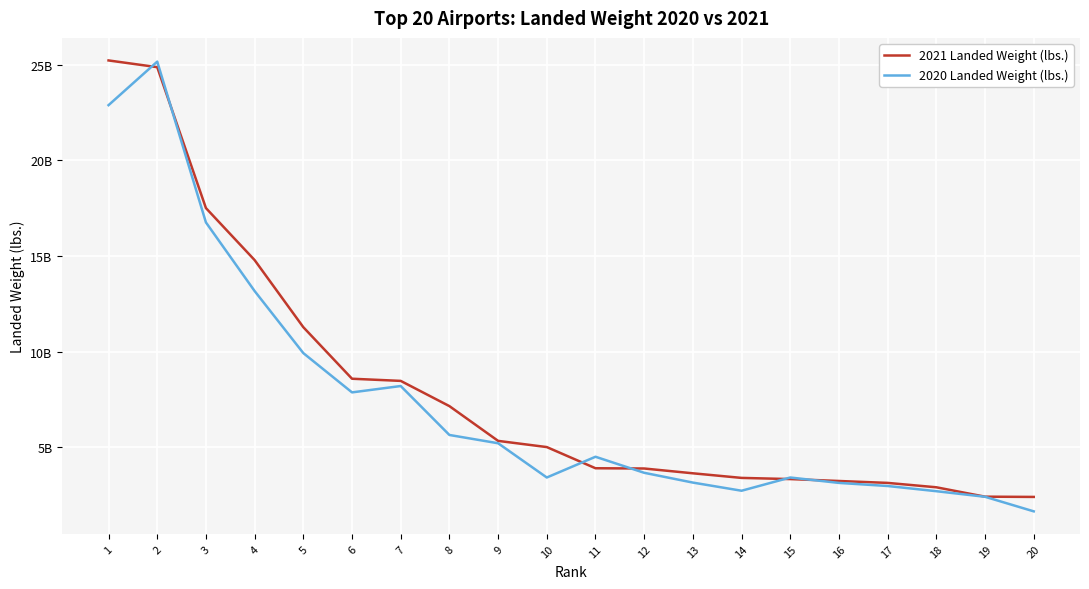

Reading right to left, what are all the values shown in this chart?

2021 Landed Weight (lbs.): 2416564940	2429846732	2920048979	3149132360	3248882680	3348874100	3410070576	3650738103	3901370785	3914555658	5020677738	5344522774	7160133175	8478266612	8590863840	11283672121	14789239464	17506400843	24867472042	25219077526
2020 Landed Weight (lbs.): 1662707397	2423935280	2715552788	2986808278	3148398964	3430615600	2739584350	3165690474	3677415748	4515027123	3431222328	5220302257	5653005700	8209931440	7877649208	9929929001	13171992460	16756934214	25156876655	22882827499